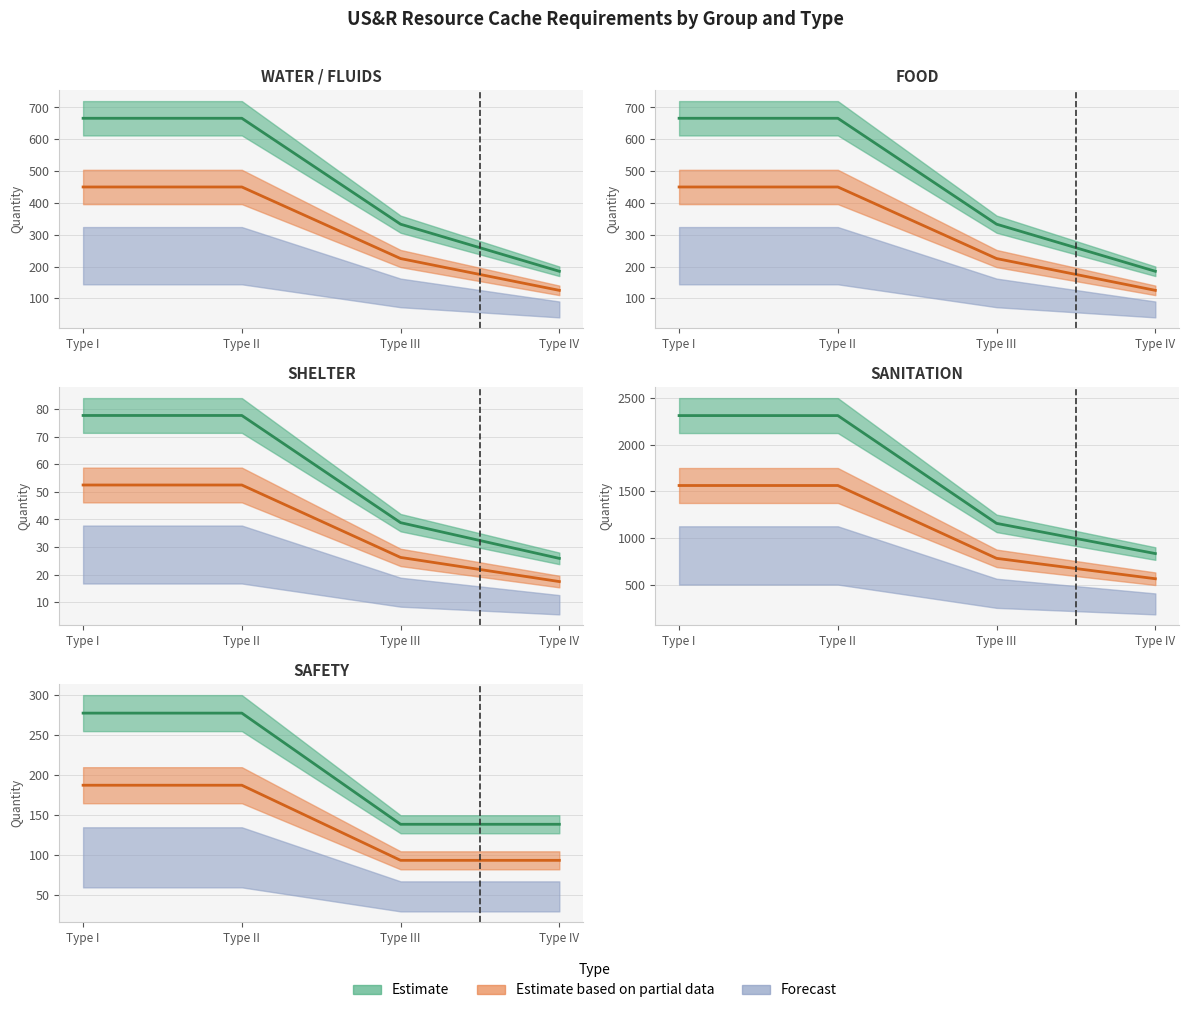

What is the sum of all TYPE IV QUANTITY values?

1478